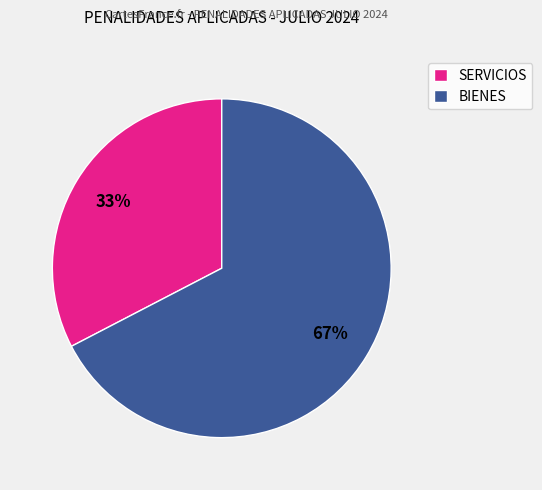

The BIENES slice represents 75% of the pie. True or false?

False